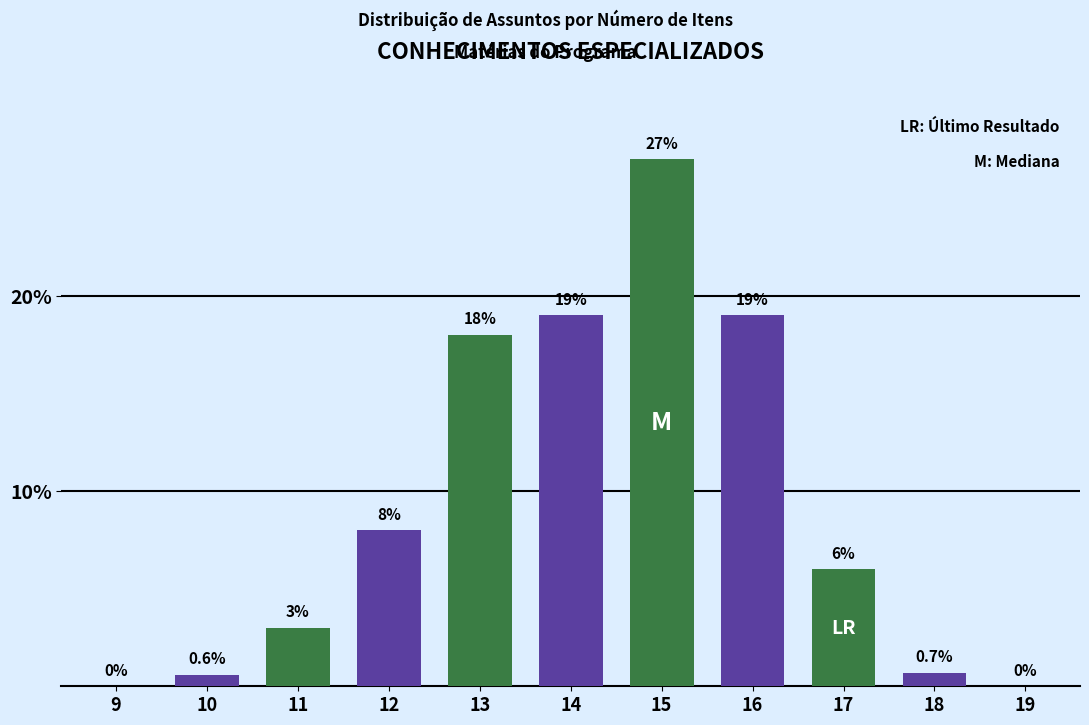

Reading left to right, extract all data points from this chart.

9=0.0	10=0.6	11=3.0	12=8.0	13=18.0	14=19.0	15=27.0	16=19.0	17=6.0	18=0.7	19=0.0